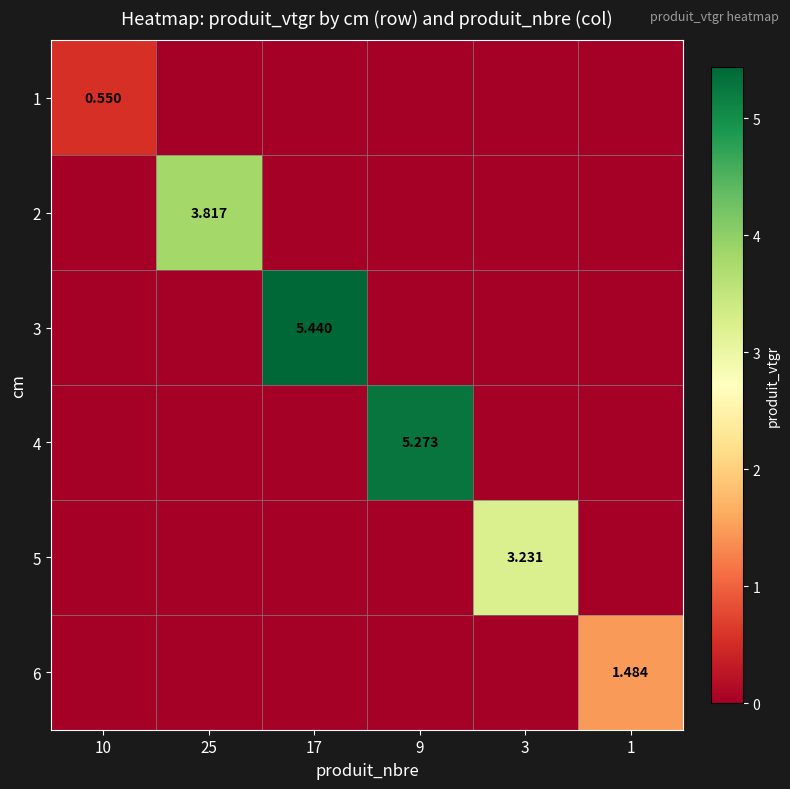

How many data points in 5 are above 0?

1